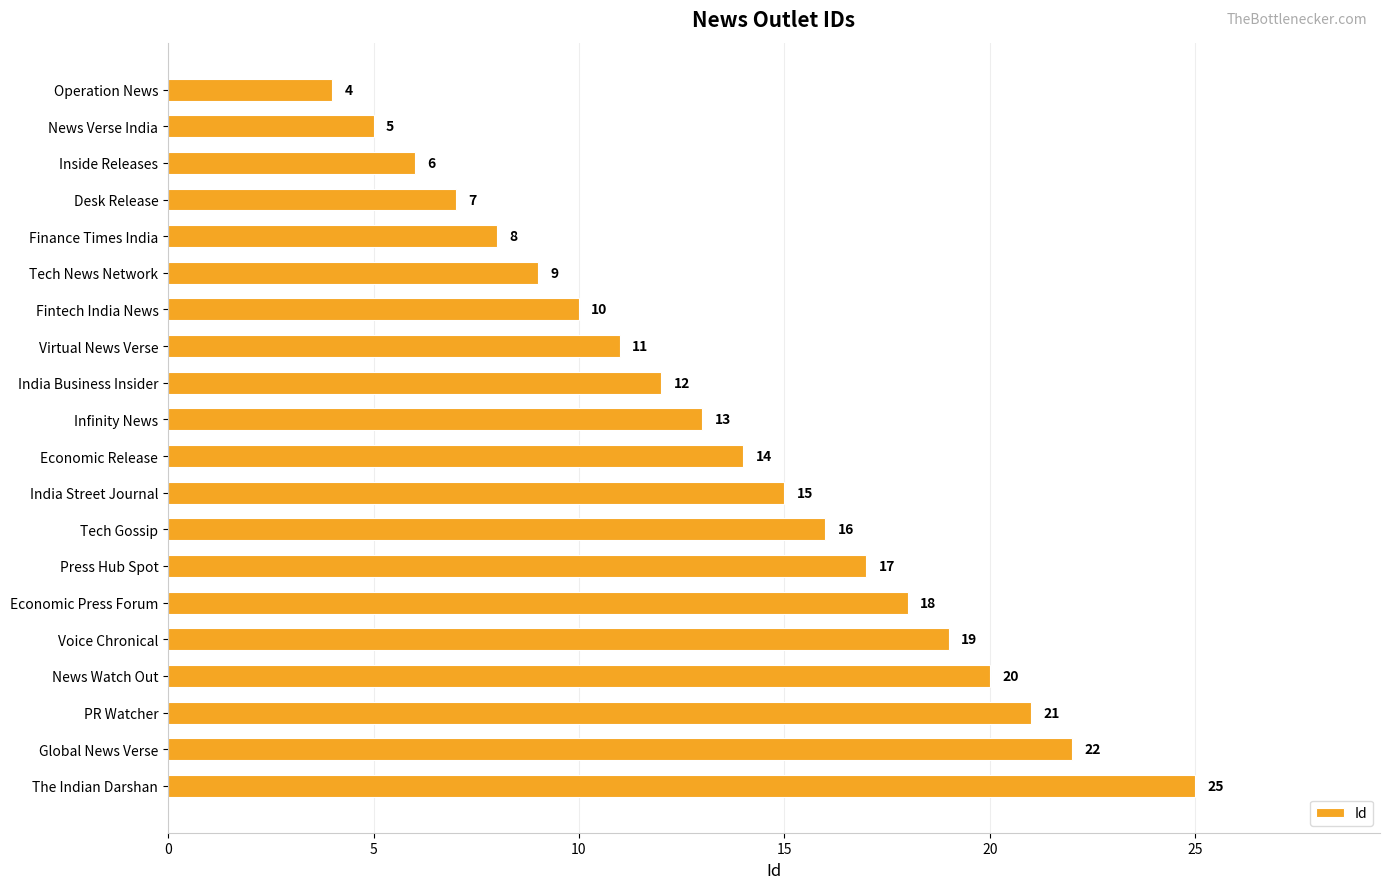

List the labels in order of value, smallest first.

Operation News, News Verse India, Inside Releases, Desk Release, Finance Times India, Tech News Network, Fintech India News, Virtual News Verse, India Business Insider, Infinity News, Economic Release, India Street Journal, Tech Gossip, Press Hub Spot, Economic Press Forum, Voice Chronical, News Watch Out, PR Watcher, Global News Verse, The Indian Darshan